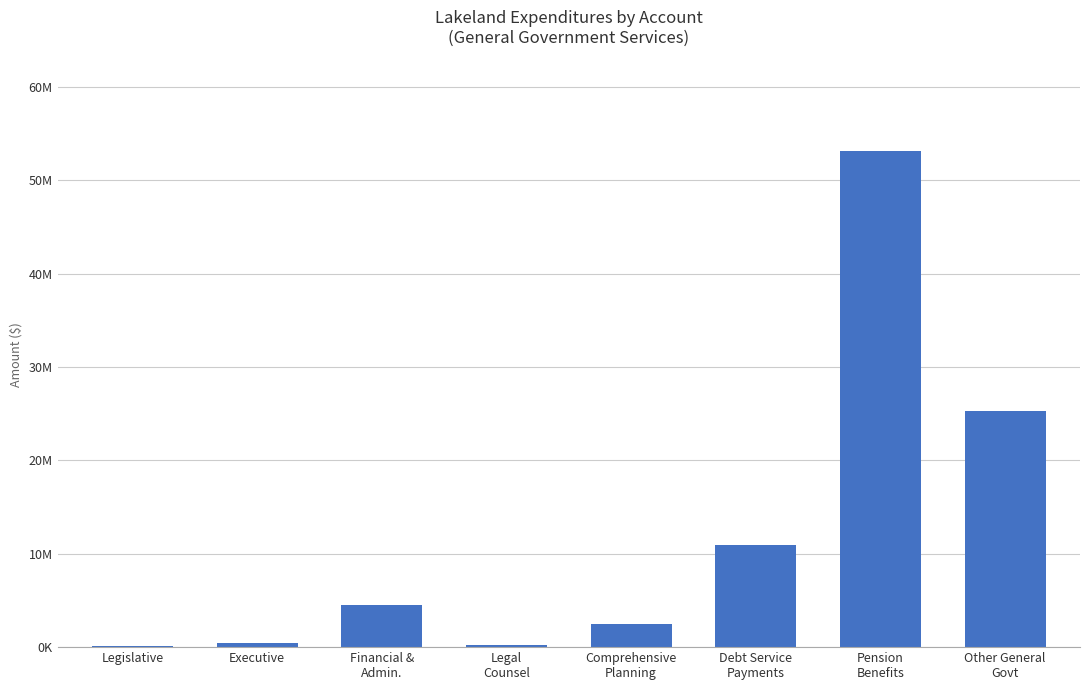

Are the bars horizontal?

No